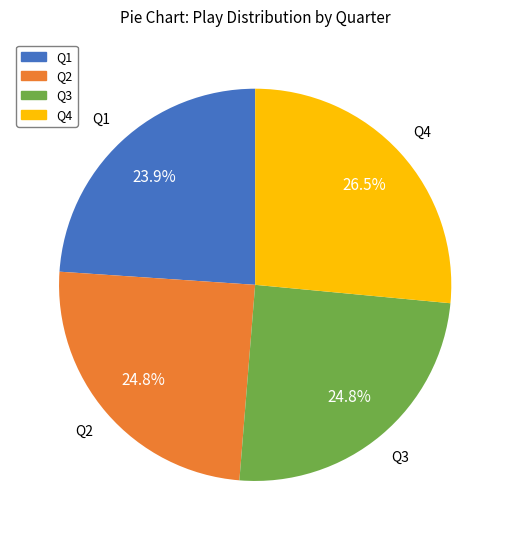

True or false: Q3 accounts for 25% of the total.

True